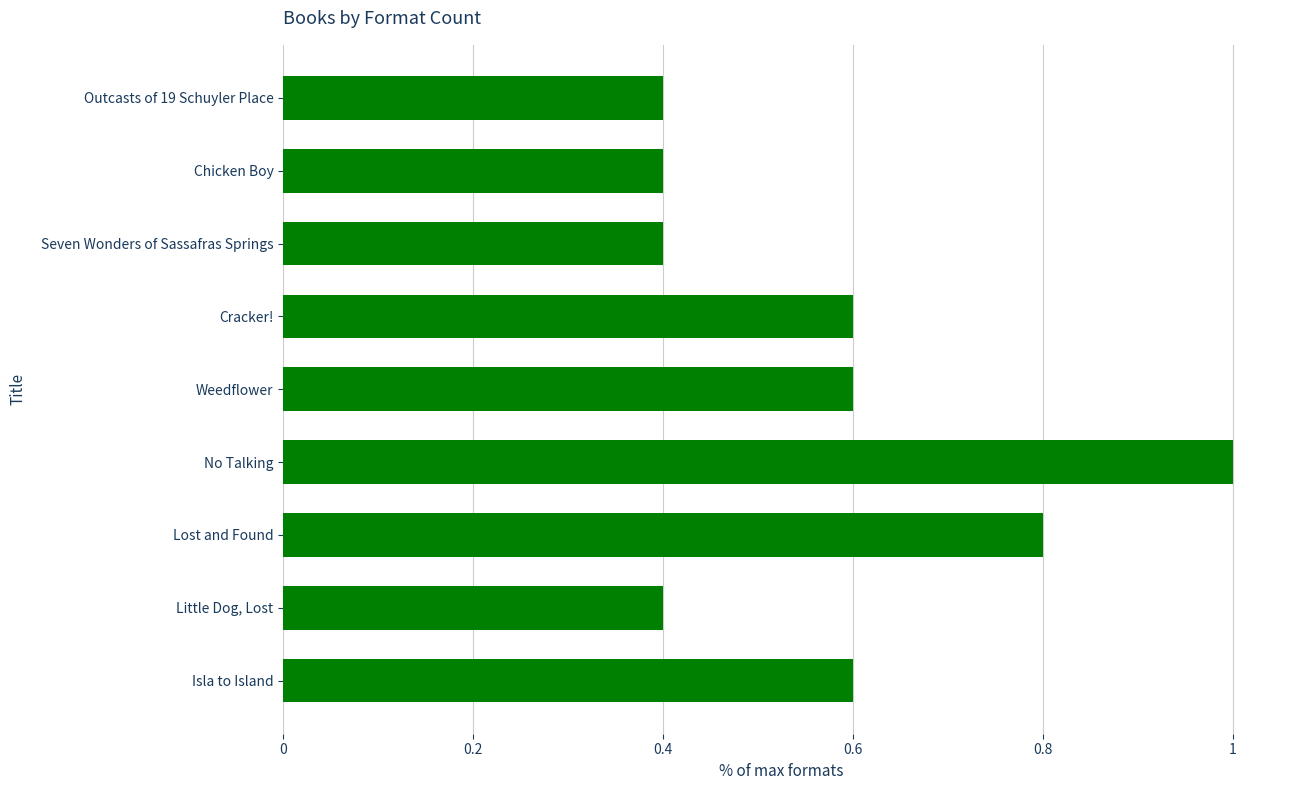

Reading top to bottom, list all the values displayed in this chart.

0.4	0.4	0.4	0.6	0.6	1.0	0.8	0.4	0.6